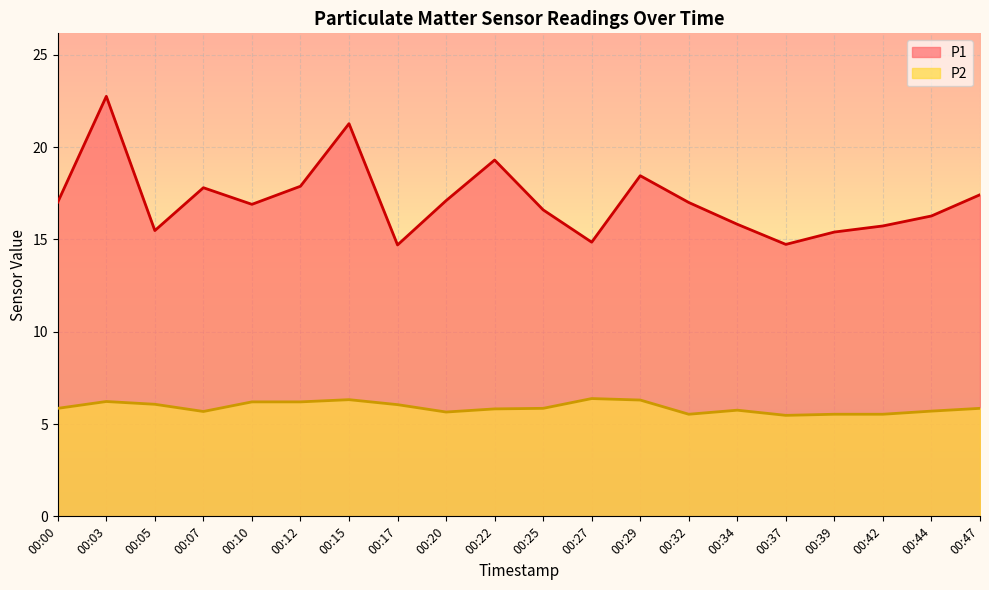

Reading left to right, what are all the values shown in this chart?

P1: 00:00=17.0	00:03=22.8	00:05=15.5	00:07=17.8	00:10=16.9	00:12=17.9	00:15=21.3	00:17=14.7	00:20=17.1	00:22=19.3	00:25=16.6	00:27=14.8	00:29=18.4	00:32=17.0	00:34=15.8	00:37=14.7	00:39=15.4	00:42=15.7	00:44=16.3	00:47=17.4
P2: 00:00=5.8	00:03=6.2	00:05=6.1	00:07=5.7	00:10=6.2	00:12=6.2	00:15=6.3	00:17=6.0	00:20=5.7	00:22=5.8	00:25=5.8	00:27=6.4	00:29=6.3	00:32=5.5	00:34=5.8	00:37=5.5	00:39=5.5	00:42=5.5	00:44=5.7	00:47=5.8